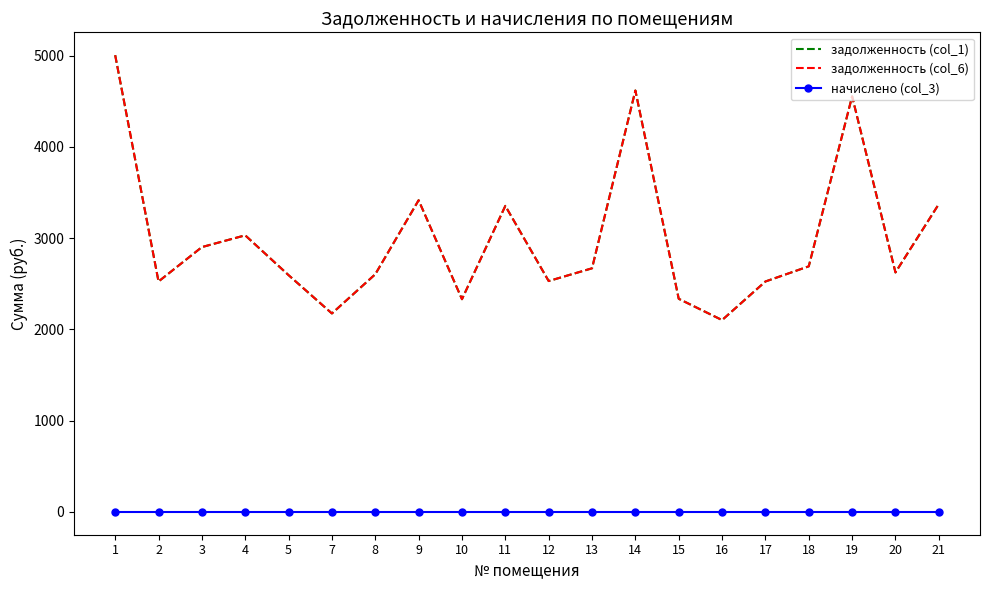

How many data points does each series have?

20